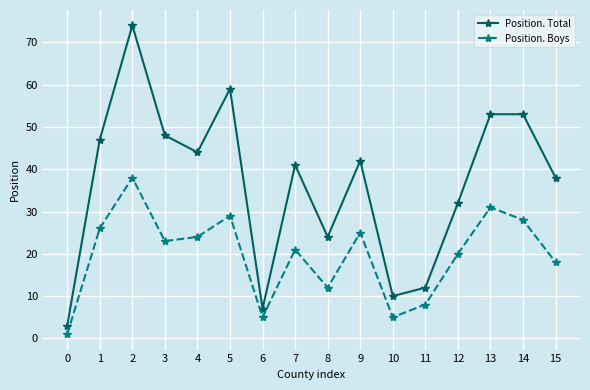

Where is the first local maximum for Position. Total?

2